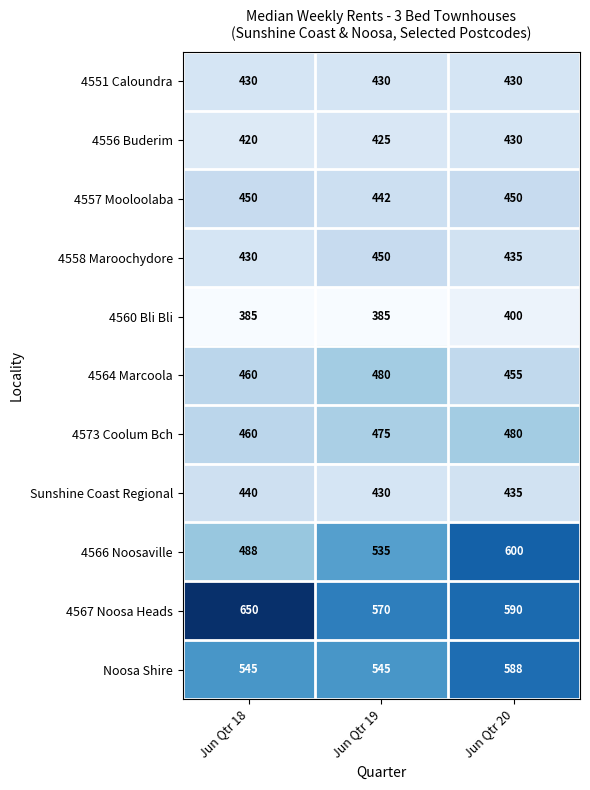

True or false: 4558 Maroochydore has a value of 435 at Jun Qtr 20.

True